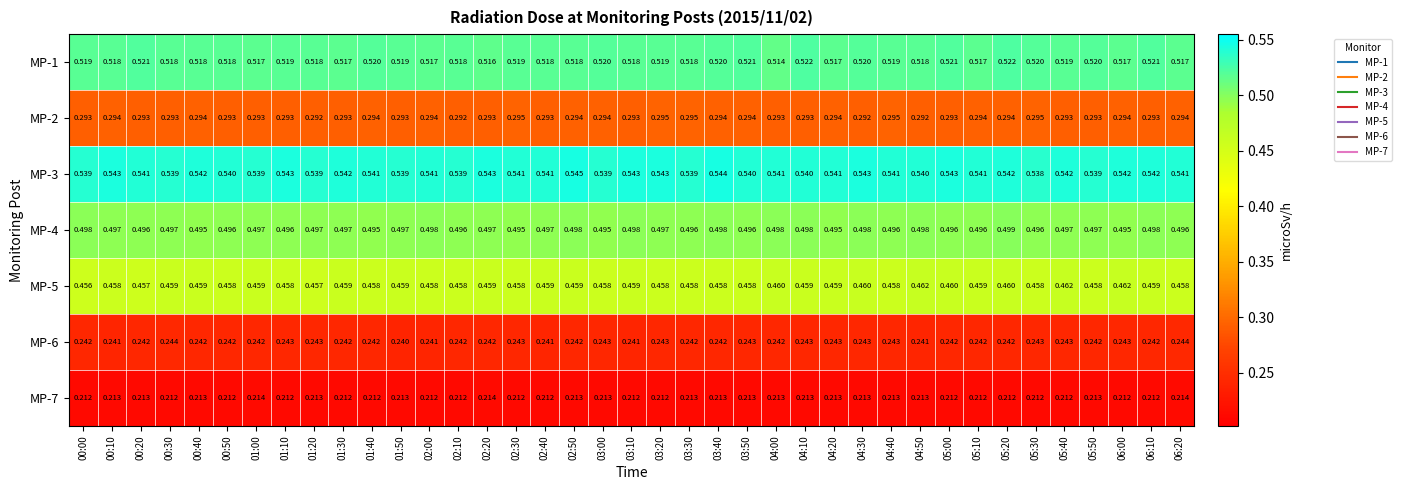

Is the value of MP-4 at 05:20 greater than the value of MP-7 at 03:30?

Yes